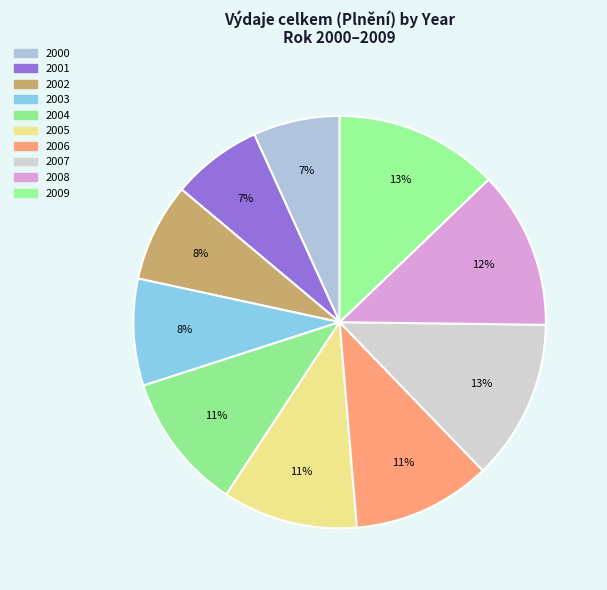

Is it true that 2004 is 11% of the pie?

True